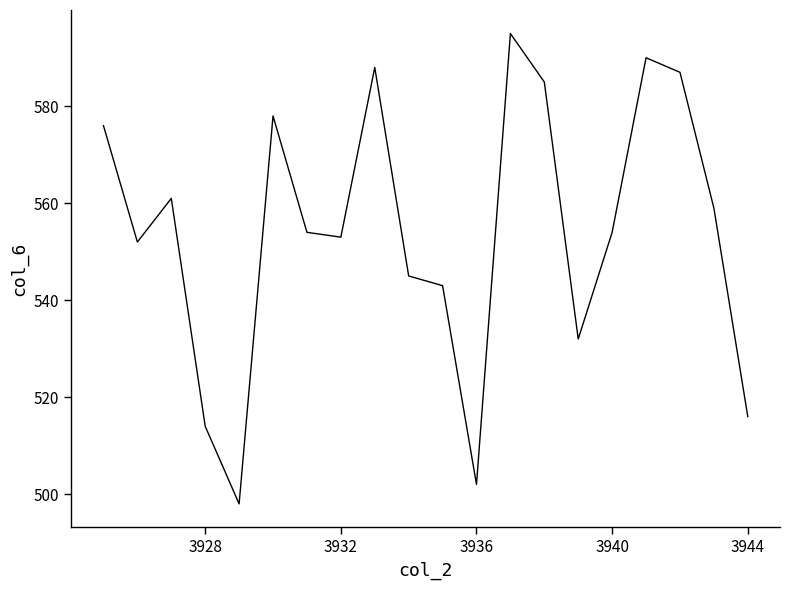

What is the difference between the maximum and minimum values?

97